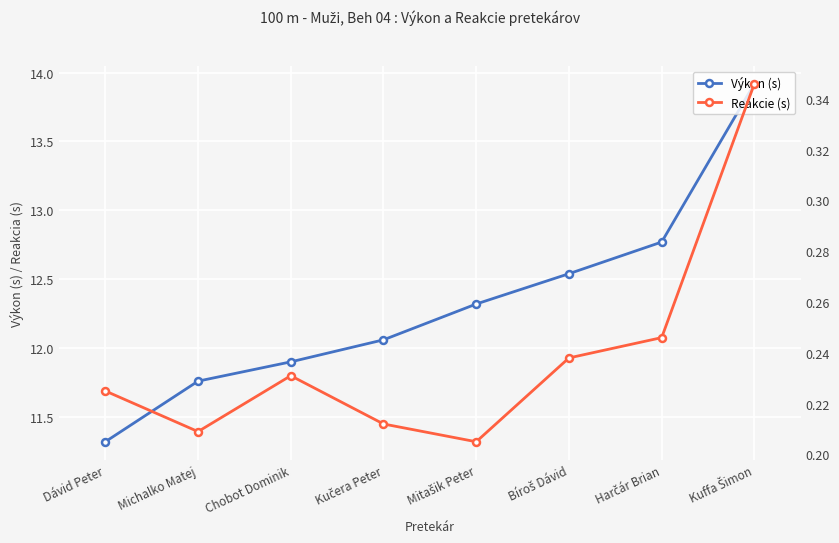

The value of Výkon (s) at Kučera Peter is 12.1. True or false?

True